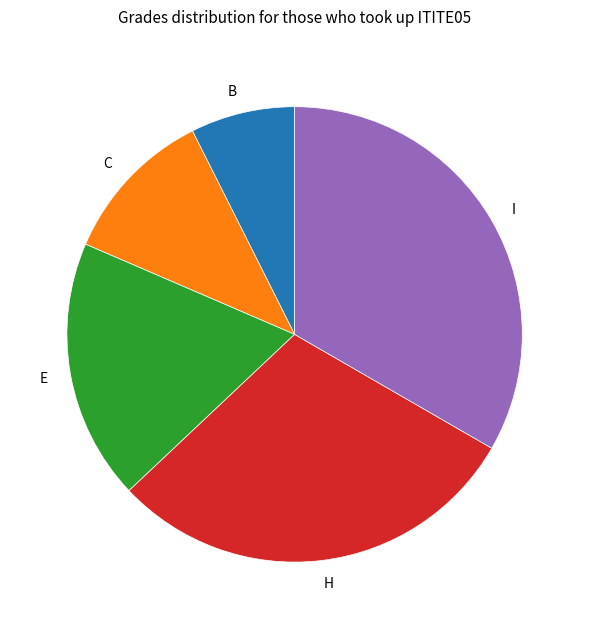

How many slices are in this pie chart?

5